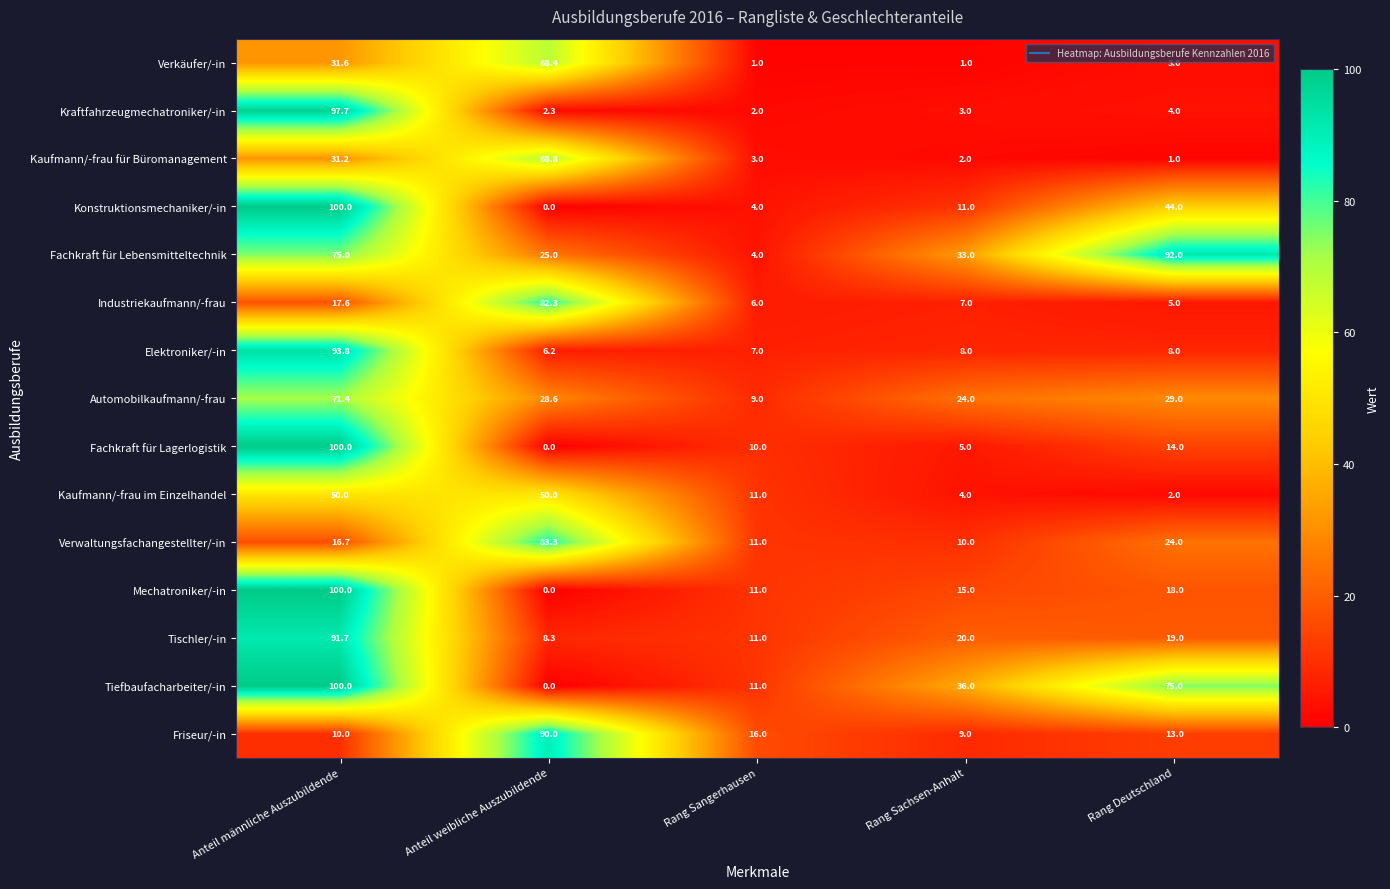

The Kaufmann/-frau im Einzelhandel series shows 50.0 at Anteil männliche Auszubildende. True or false?

True